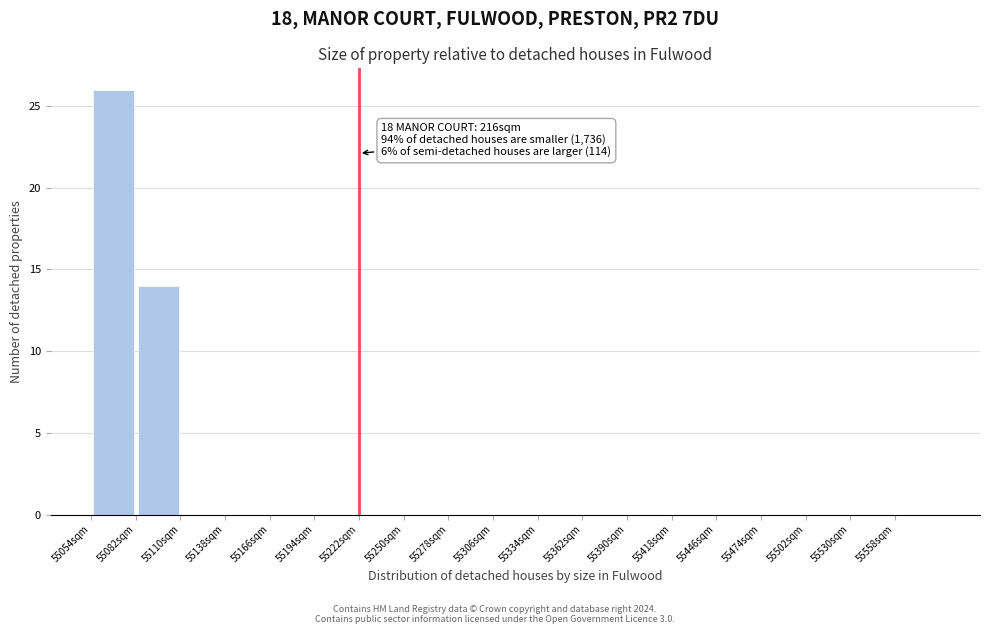

Over which range of the x-axis is the bar tallest?

55054 to 55082